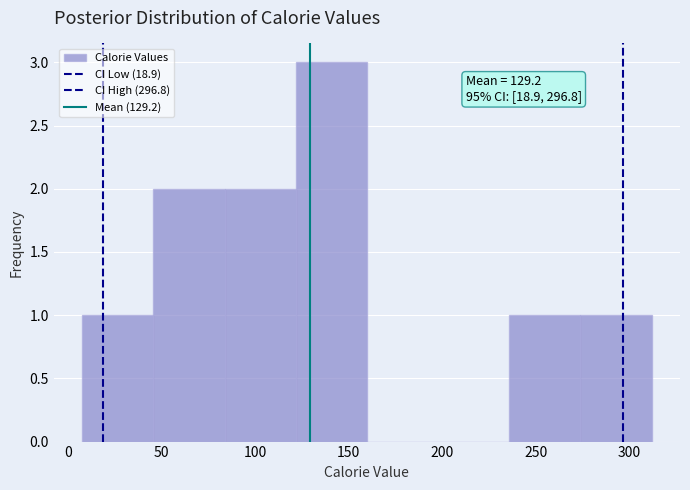

Which range on the x-axis has the tallest bar?

120 to 160